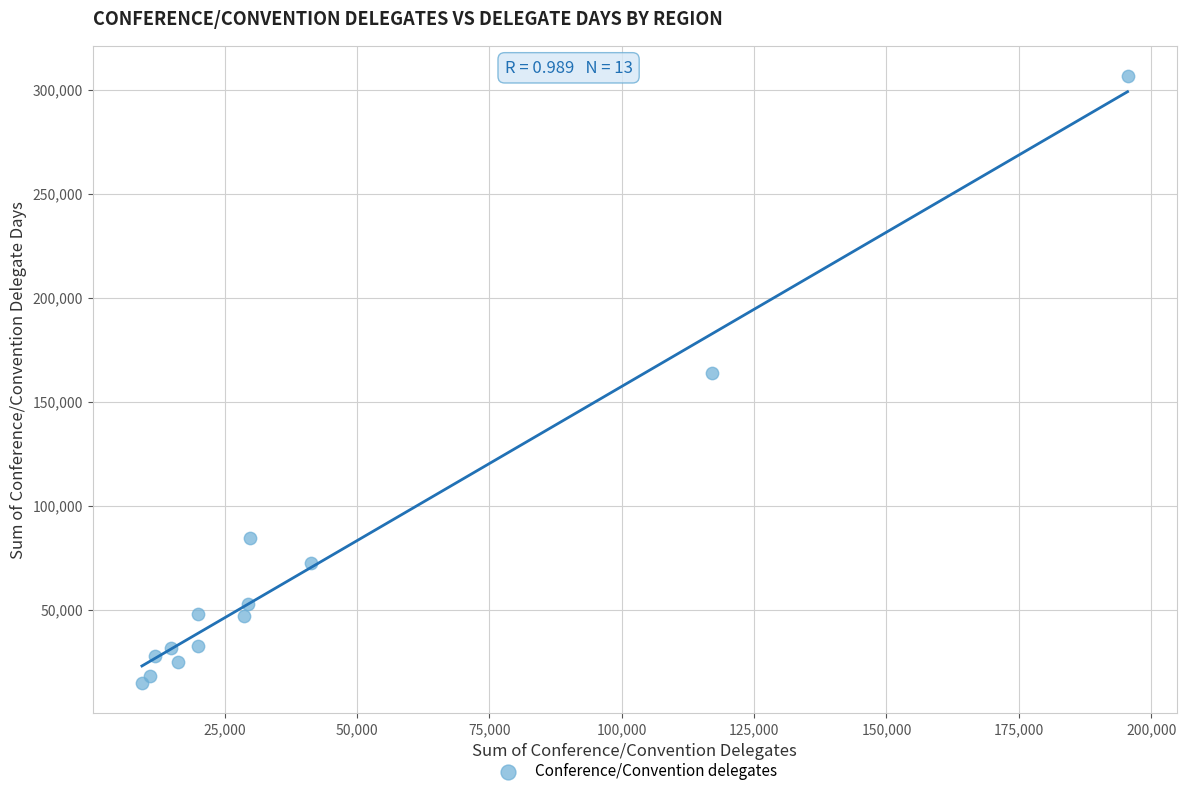

What Y value in the scatter plot is closest to 160767?

164046.6